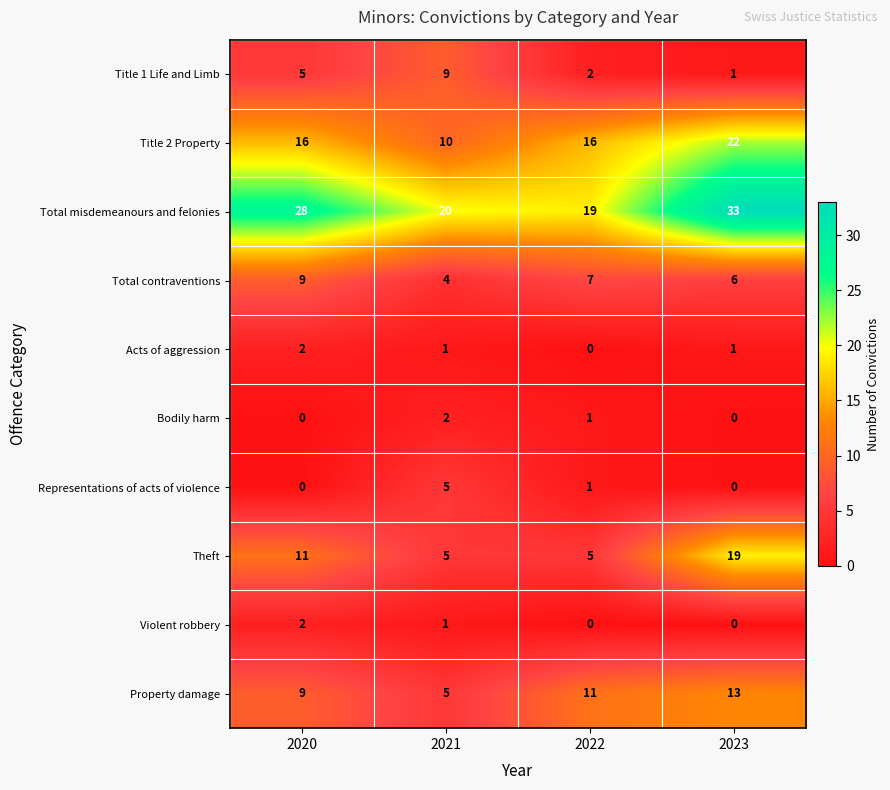

What is the sum of all Theft values?

40